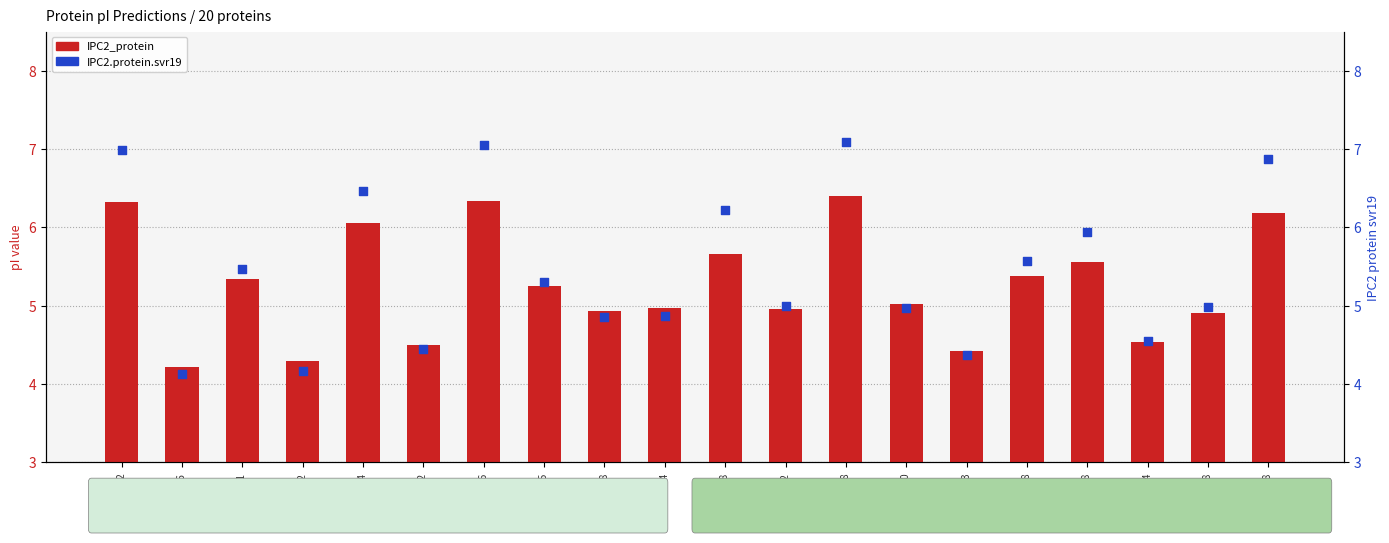

Is the value of IPC2_protein at A0A0F7IKK8 greater than the value of IPC2.protein.svr19 at A0A0F7IKK8?

No